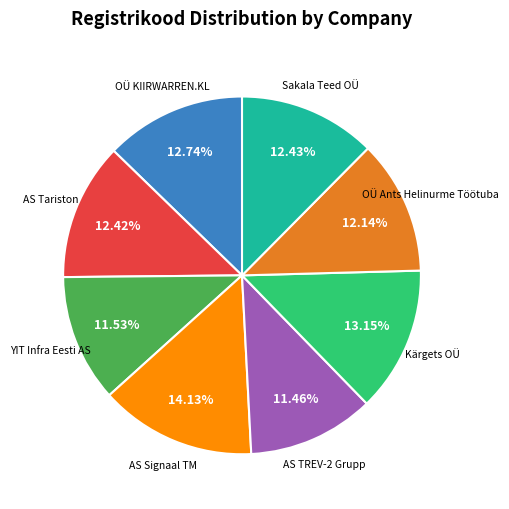

What is the ratio of the value at AS Signaal TM to the value at YIT Infra Eesti AS?

1.2